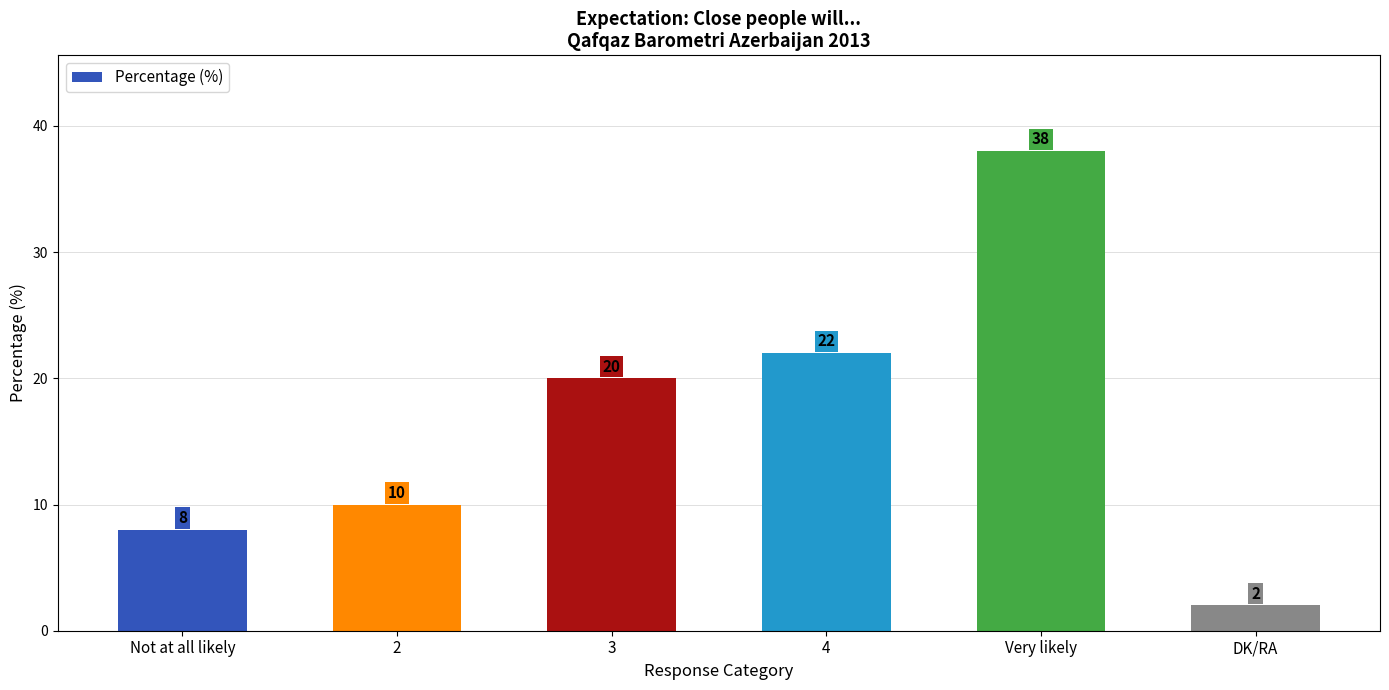

What position from the left is Not at all likely?

1